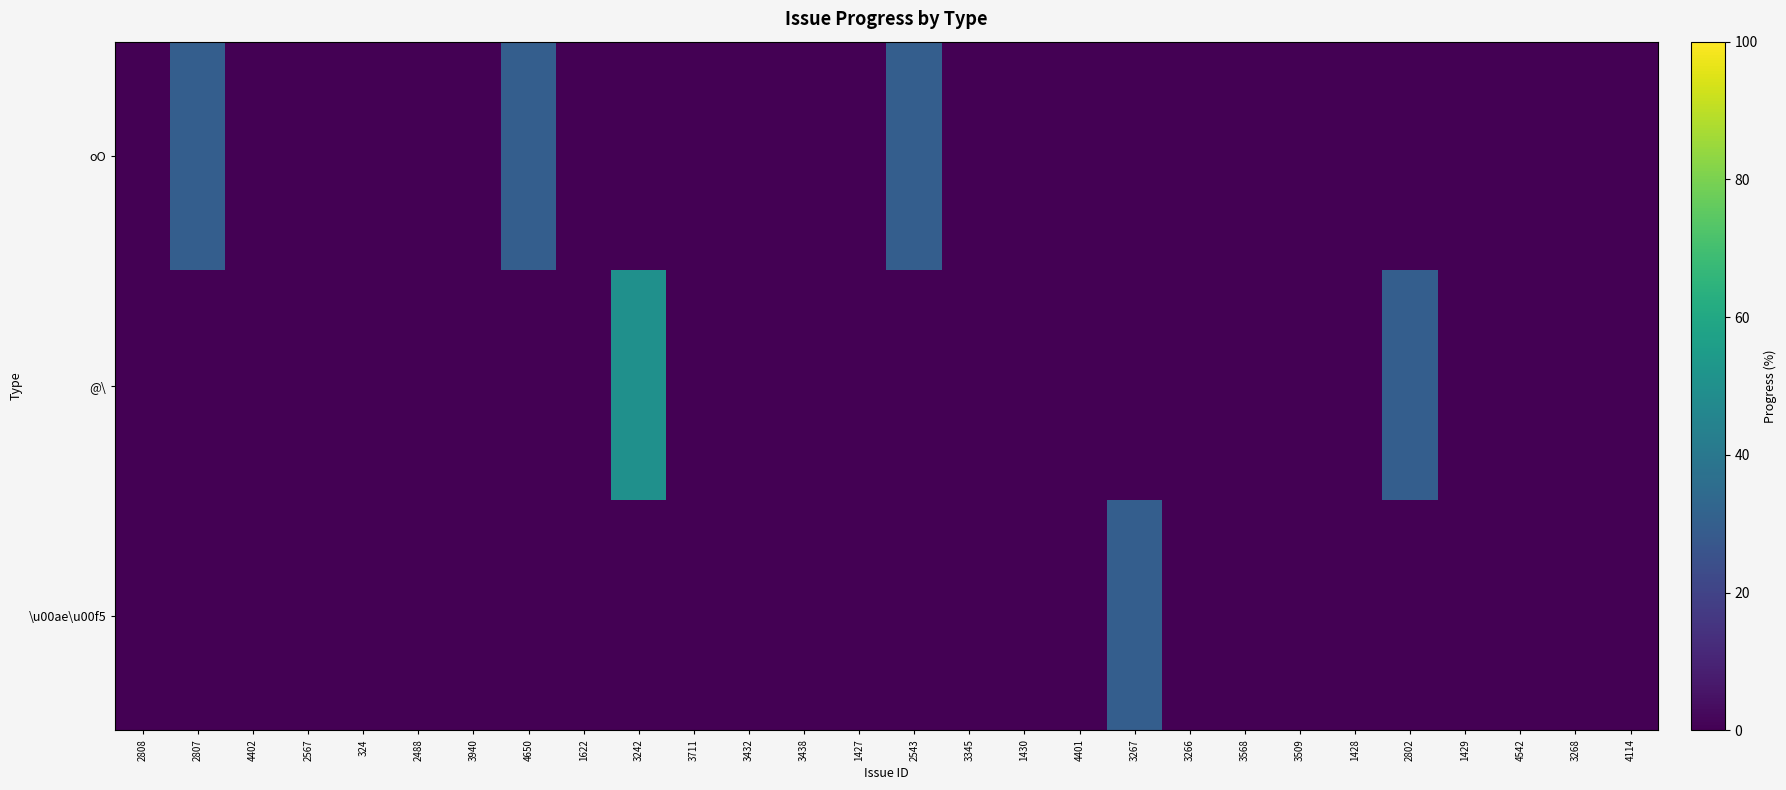

Which series has the largest total across all categories?

oO